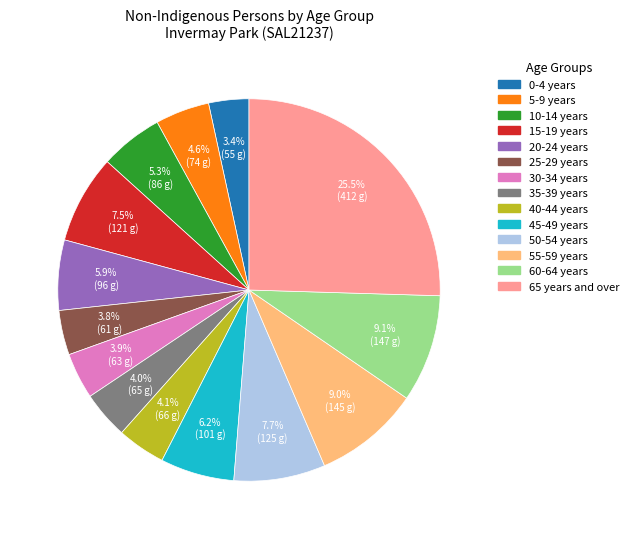

Is there a majority slice in this chart?

No